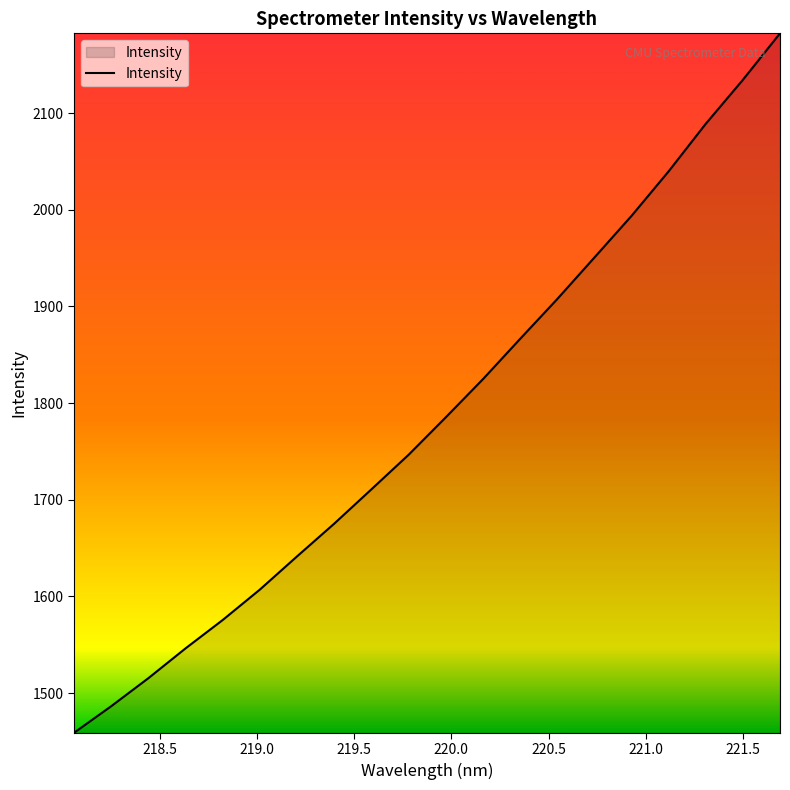

What is the greatest value displayed?

2182.7